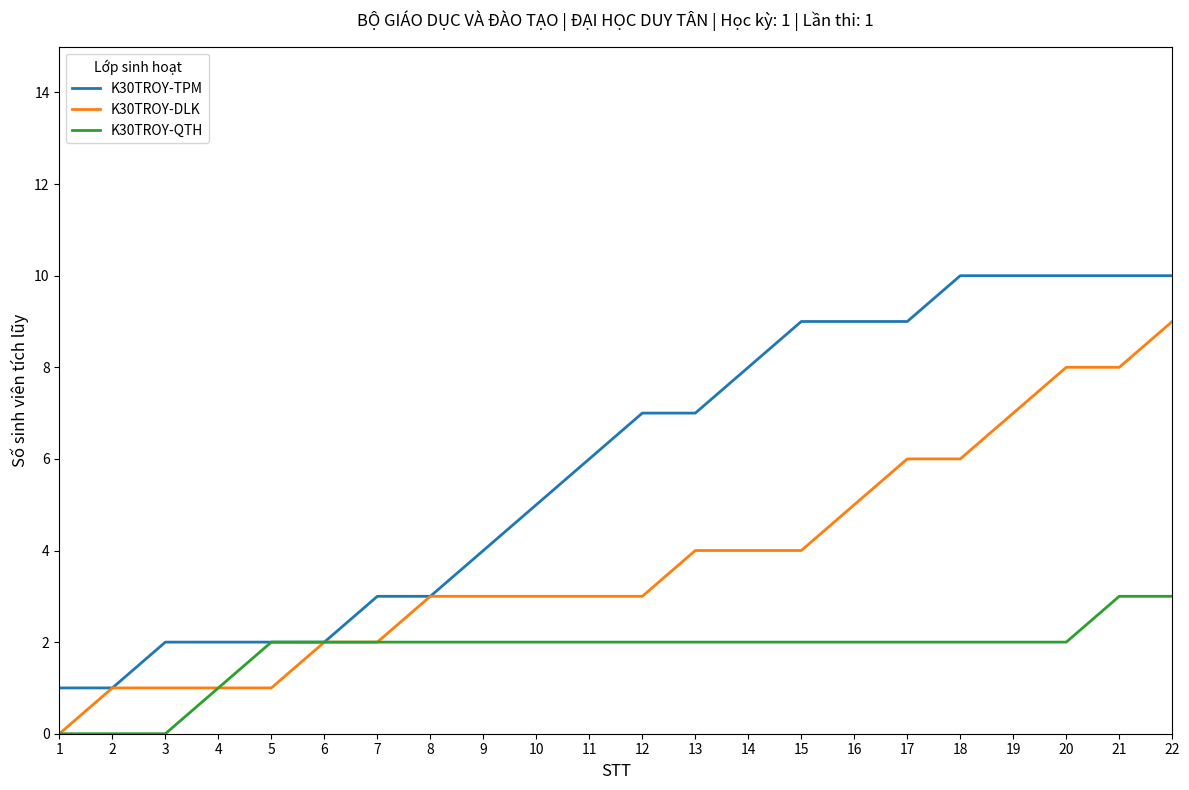

Reading left to right, extract all data points from this chart.

K30TROY-TPM: 1	1	2	2	2	2	3	3	4	5	6	7	7	8	9	9	9	10	10	10	10	10
K30TROY-DLK: 0	1	1	1	1	2	2	3	3	3	3	3	4	4	4	5	6	6	7	8	8	9
K30TROY-QTH: 0	0	0	1	2	2	2	2	2	2	2	2	2	2	2	2	2	2	2	2	3	3